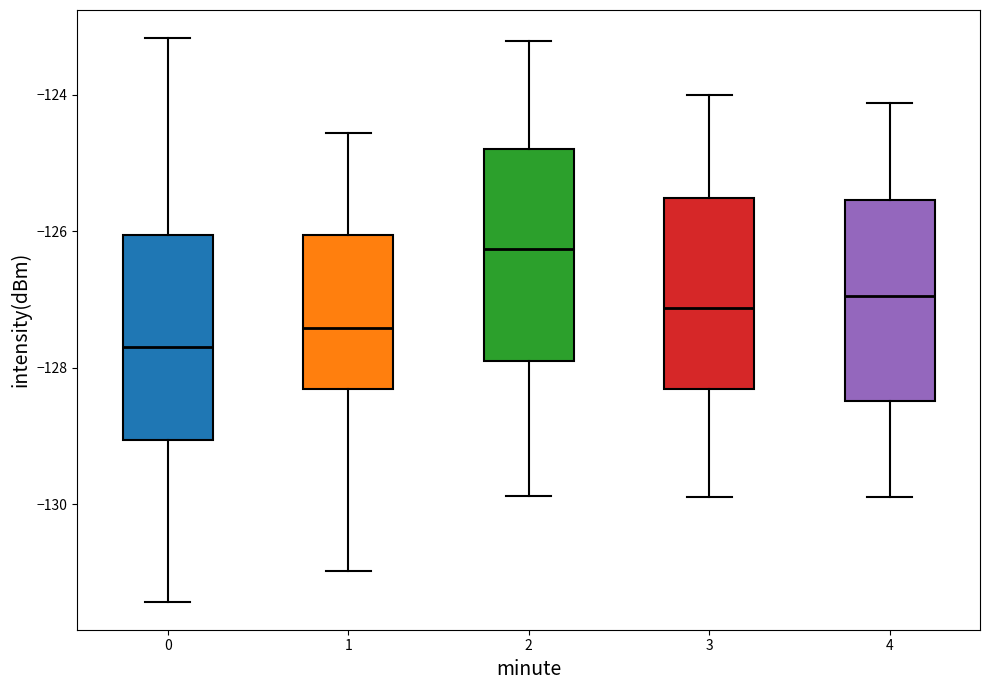

Which box's median line is the highest?

2